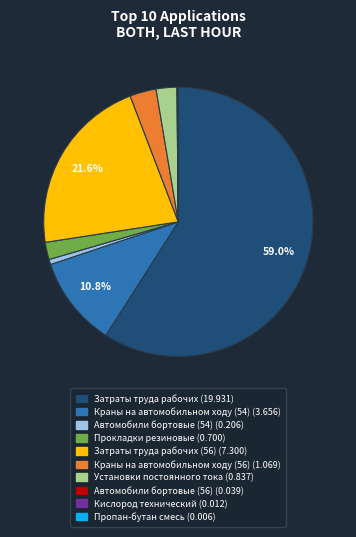

Is there a majority slice in this chart?

Yes